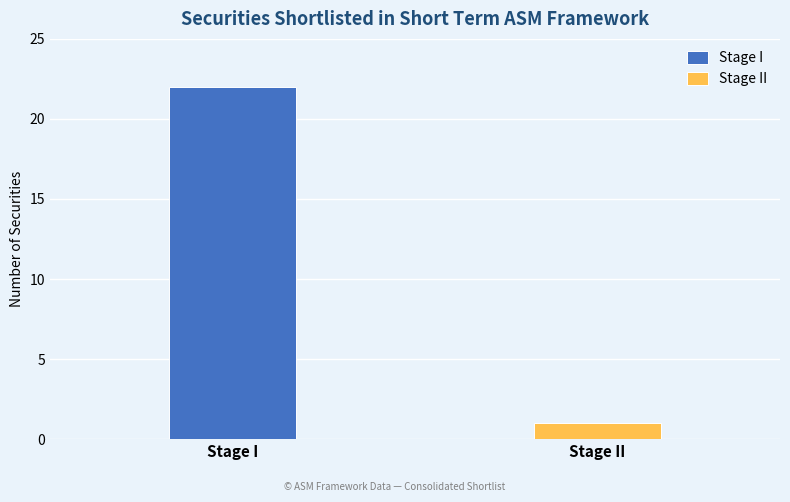

What is the average value?

12